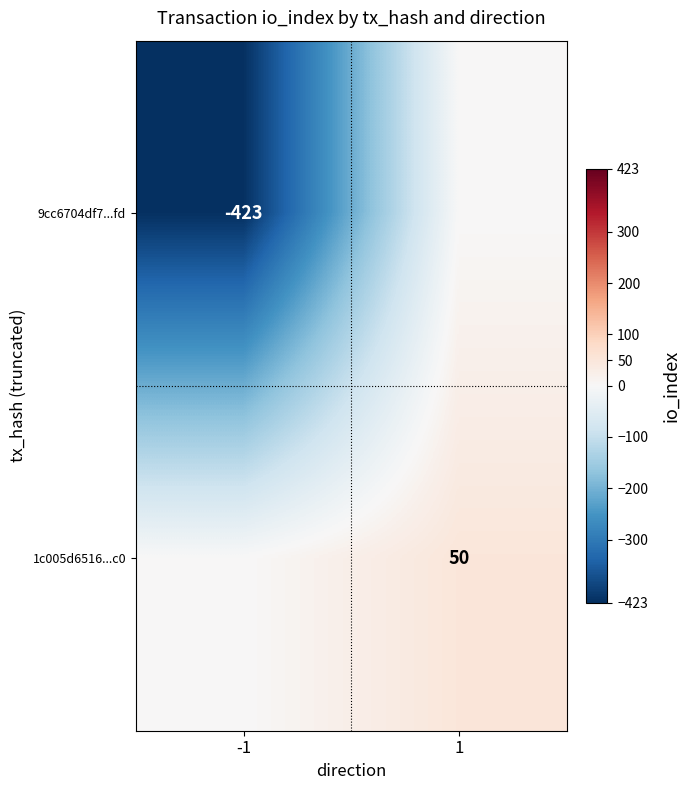

The value of 1c005d6516...c0 at 1 is 89. True or false?

False